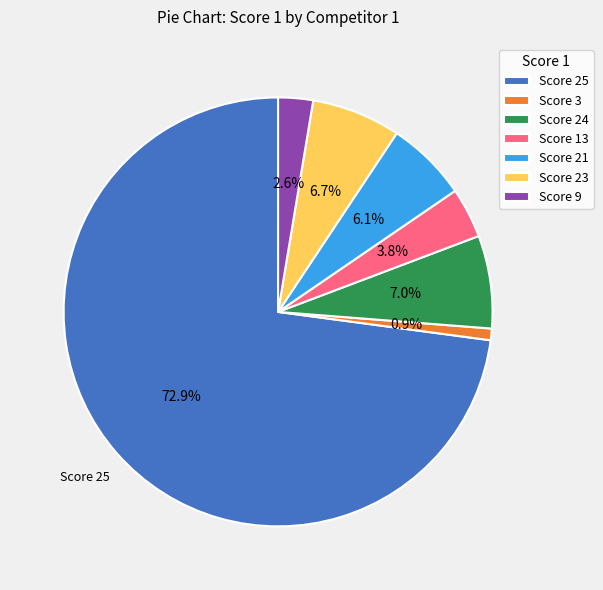

Does any single category account for the majority?

Yes